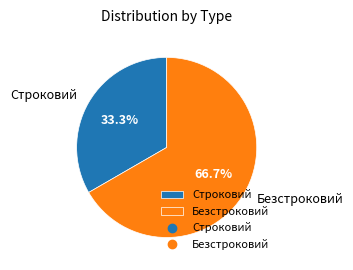

Rank the categories by value from highest to lowest.

Безстроковий, Строковий